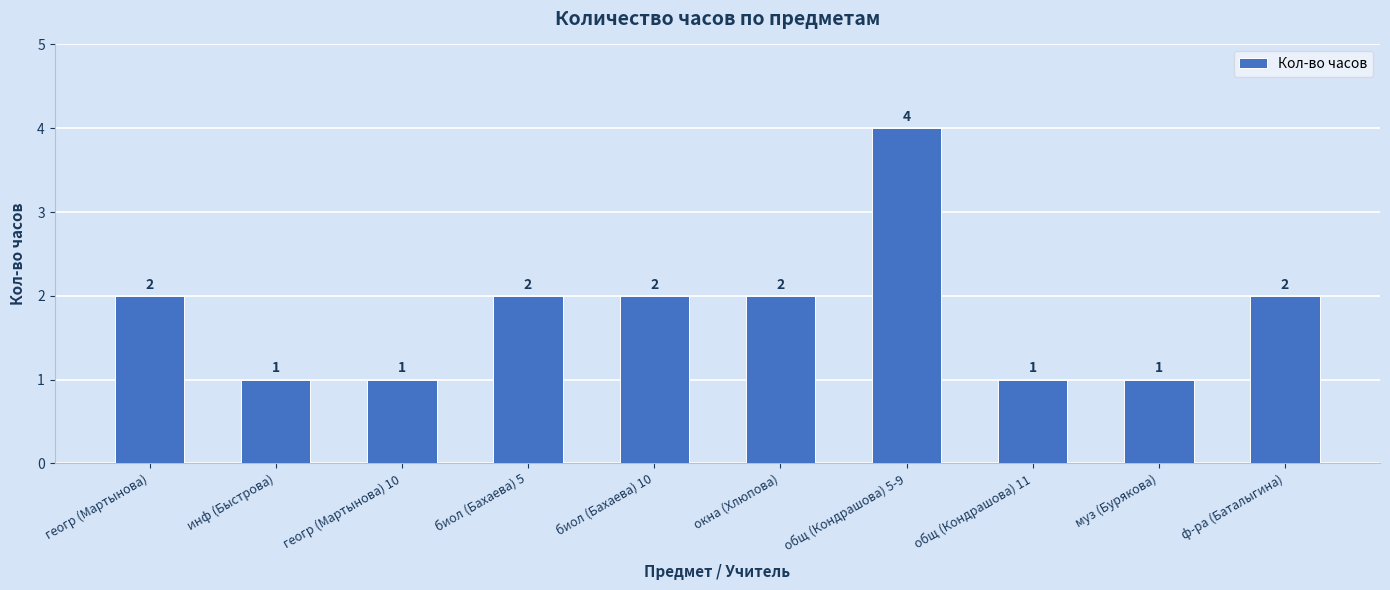

Is it true that the value at геогр (Мартынова) is 2?

True